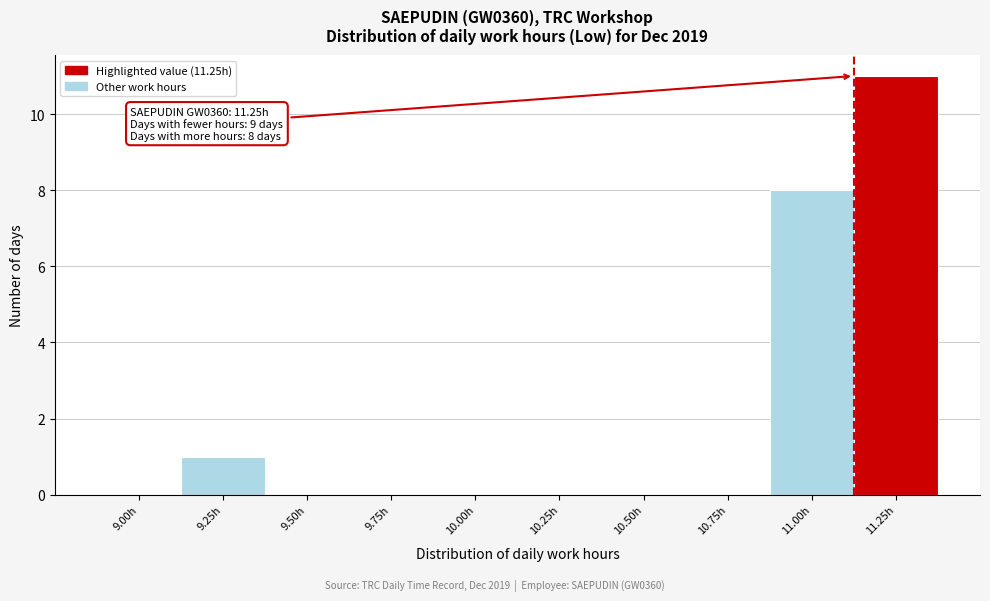

Reading left to right, transcribe all the data shown in this chart.

9.00h=0	9.25h=1	9.50h=0	9.75h=0	10.00h=0	10.25h=0	10.50h=0	10.75h=0	11.00h=8	11.25h=11